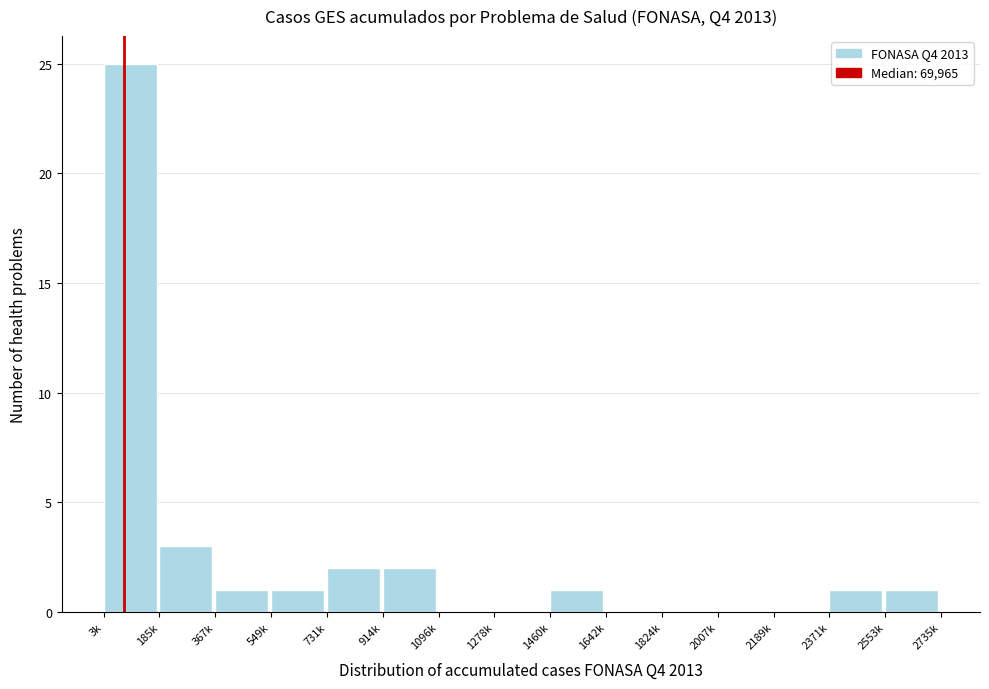

Reading left to right, list all the values displayed in this chart.

3k=25	185k=3	367k=1	549k=1	731k=2	914k=2	1096k=0	1278k=0	1460k=1	1642k=0	1824k=0	2007k=0	2189k=0	2371k=1	2553k=1